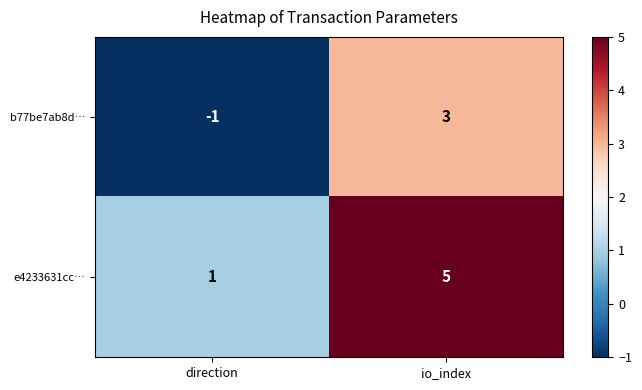

What is the sum of all e4233631cc… values?

6